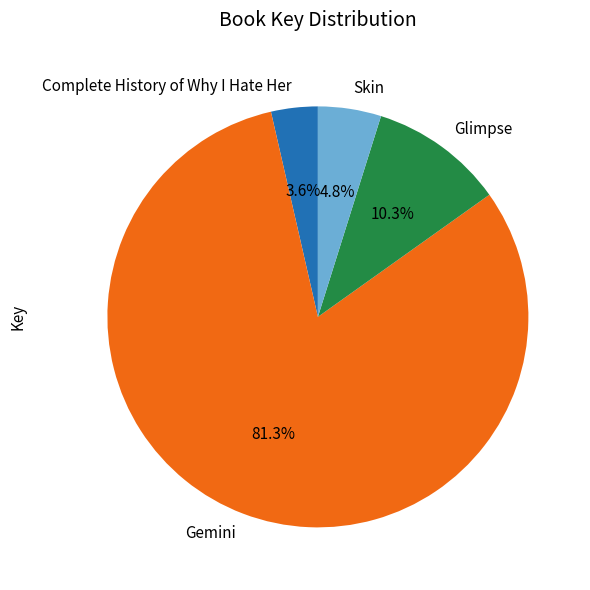

Approximately how many times larger is the value at Glimpse compared to Complete History of Why I Hate Her?

2.9